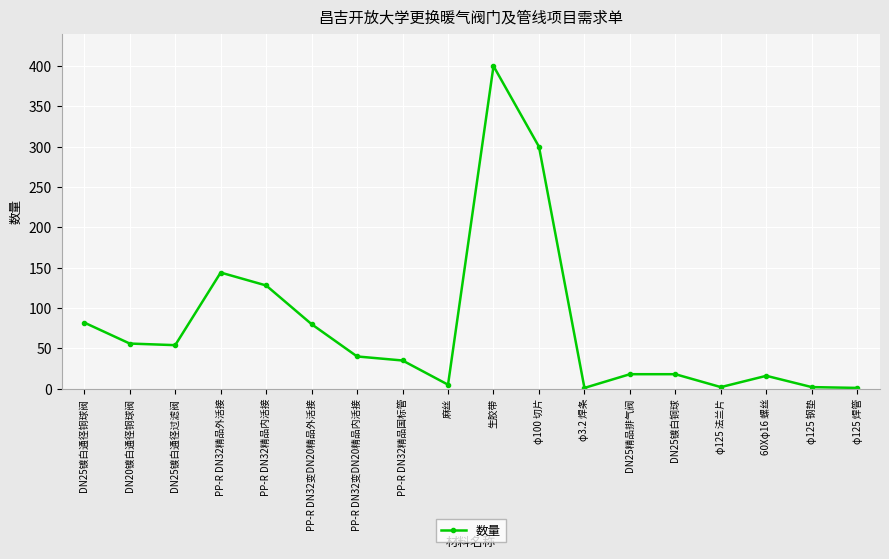

What is the difference between the maximum and minimum values?

399